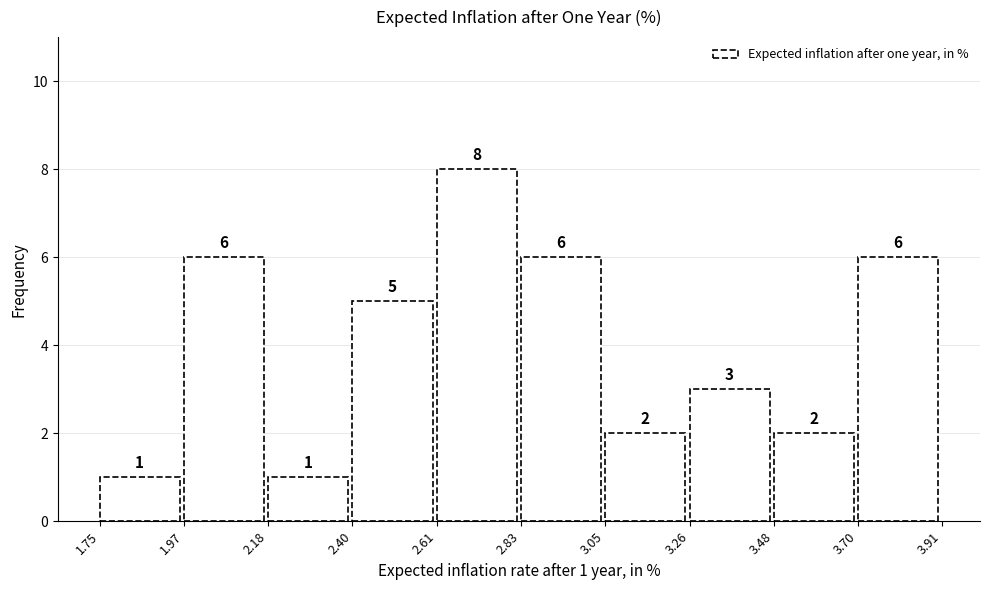

Which range on the x-axis has the tallest bar?

2.61 to 2.83